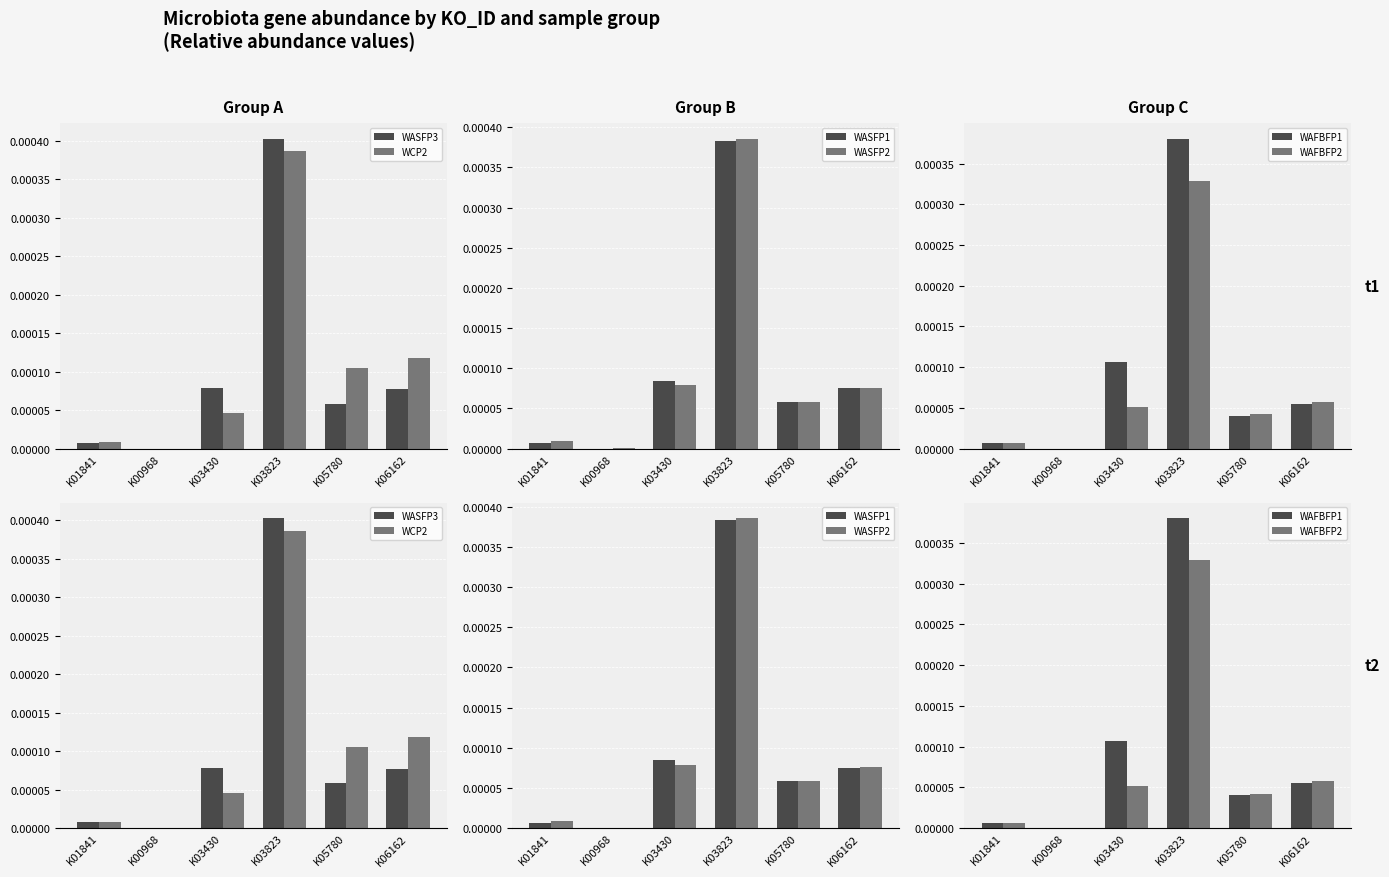

Reading left to right, list all the values displayed in this chart.

WASFP3: 0.0	0.0	0.0	0.0	0.0	0.0
WCP2: 0.0	0.0	0.0	0.0	0.0	0.0
WASFP1: 0.0	0.0	0.0	0.0	0.0	0.0
WASFP2: 0.0	0.0	0.0	0.0	0.0	0.0
WAFBFP1: 0.0	0.0	0.0	0.0	0.0	0.0
WAFBFP2: 0.0	0.0	0.0	0.0	0.0	0.0